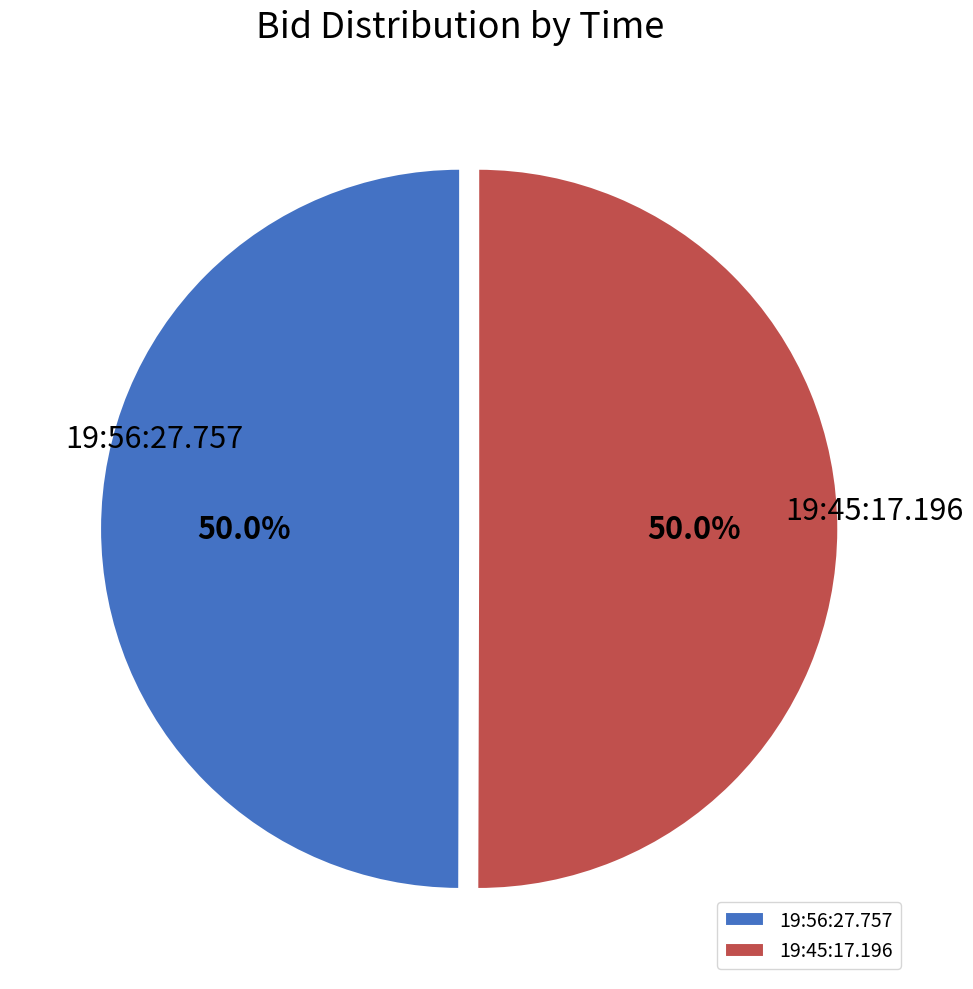

Is the sum of 19:45:17.196 and 19:56:27.757 greater than half?

Yes